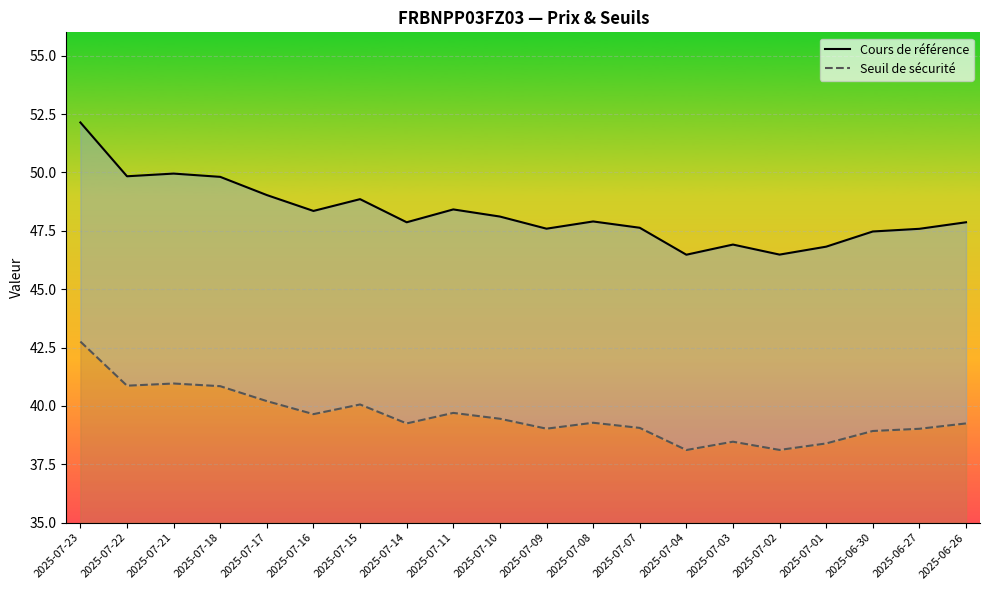

Which series has the widest spread of values?

Cours de référence